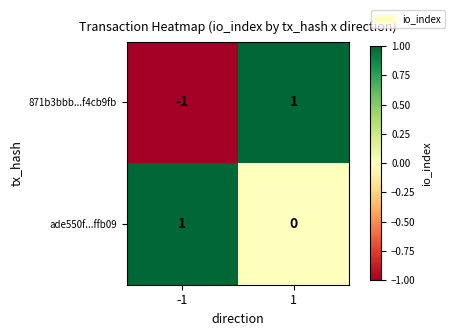

Is the value of ade550f...ffb09 at 1 greater than the value of 871b3bbb...f4cb9fb at -1?

Yes